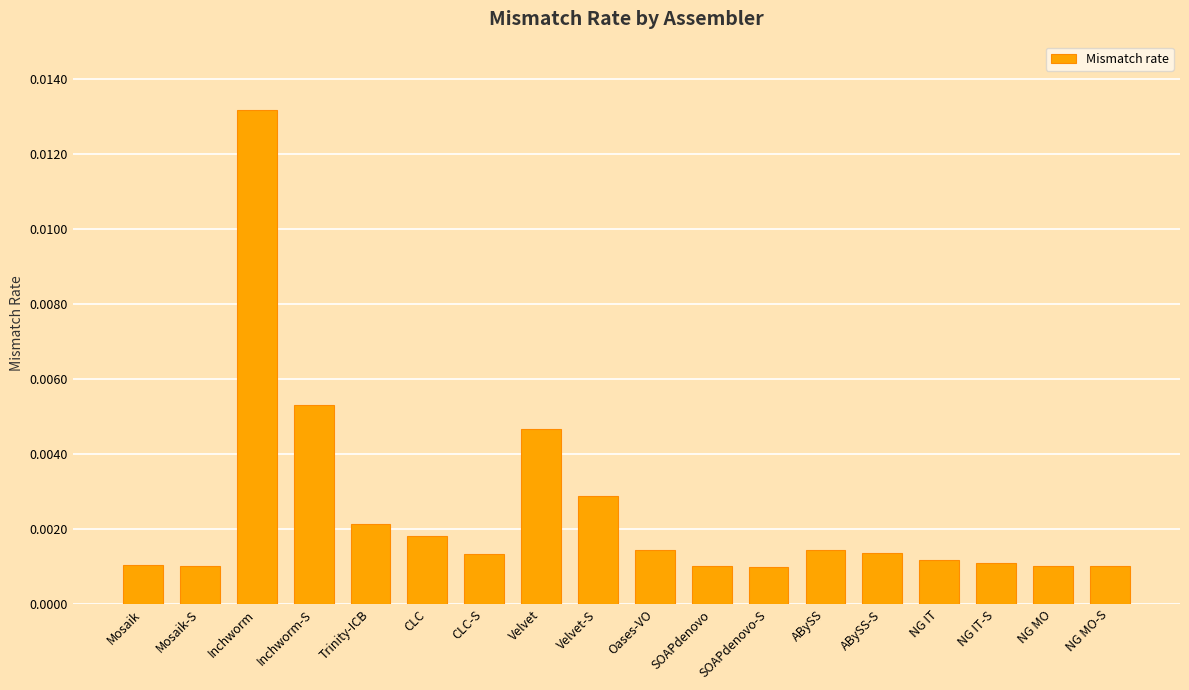

What is the label of the 1st bar from the right?

NG MO-S